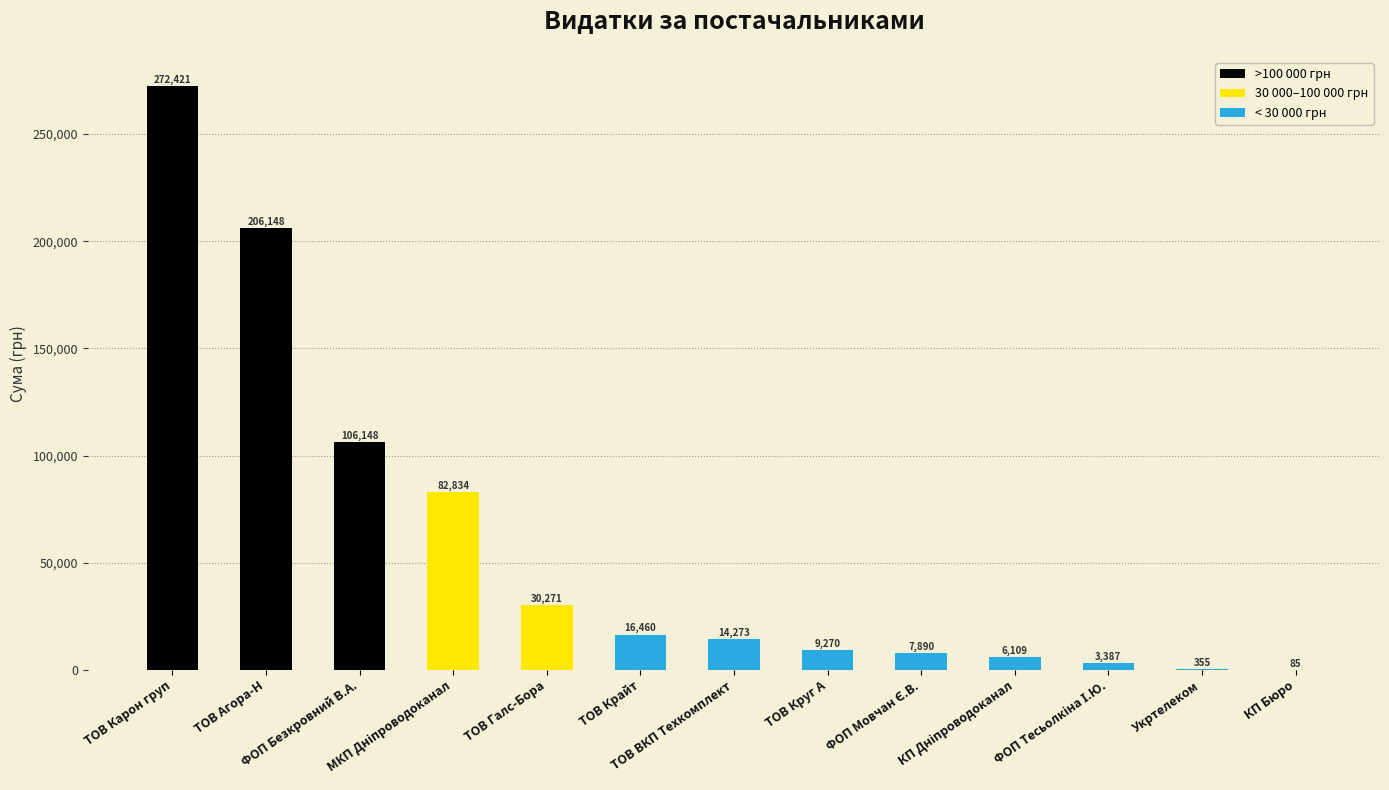

How many data points does each series have?

13